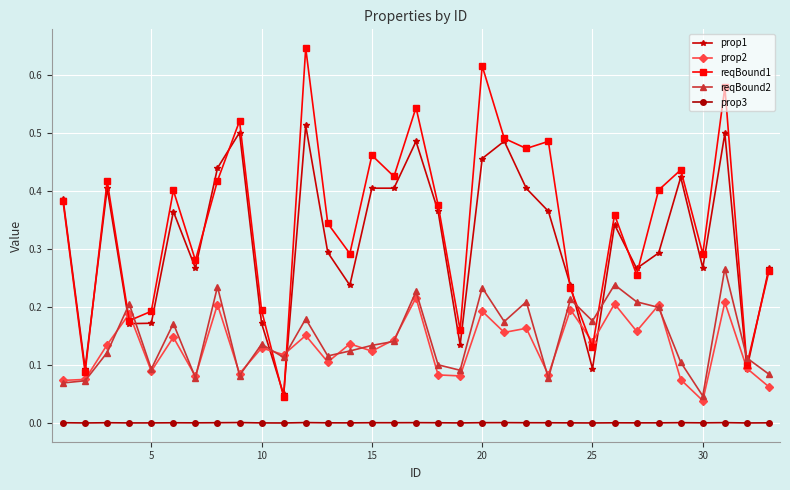

At how many categories does at least one series exceed 0?

33